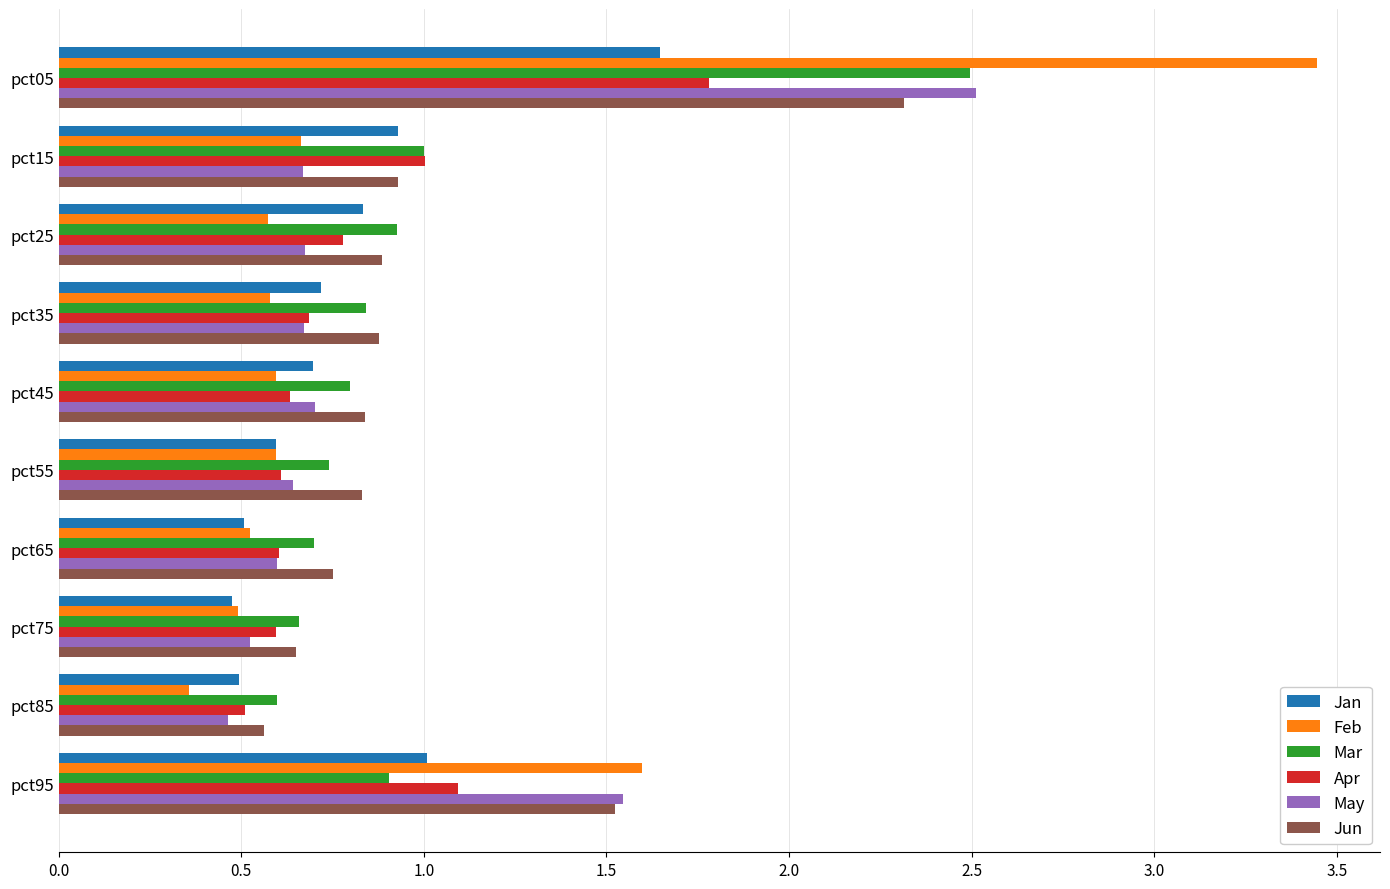

The Jun series shows 0.6 at pct85. True or false?

True